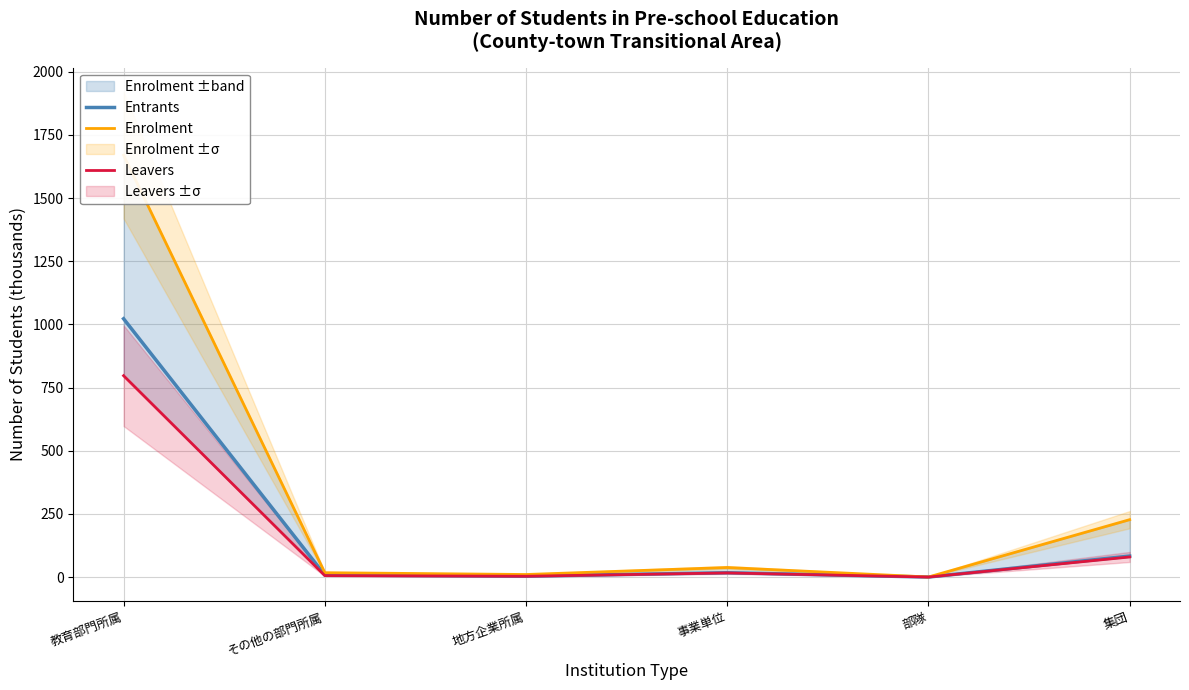

Where is the first local maximum for Entrants?

事業単位